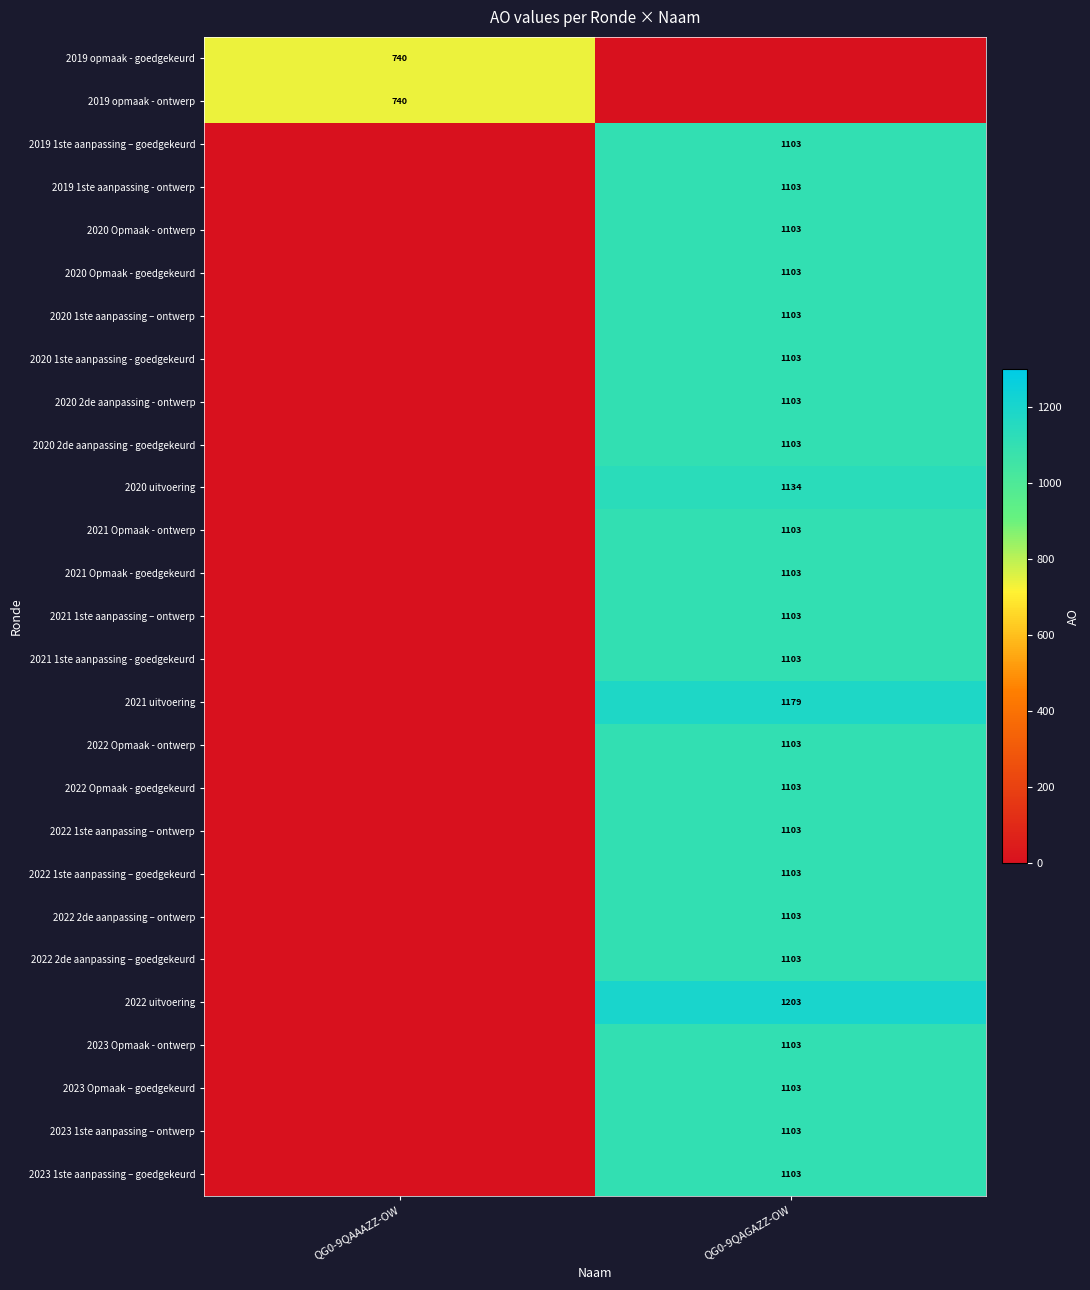

The value of 2022 Opmaak - goedgekeurd at QG0-9QAGAZZ-OW is 553. True or false?

False